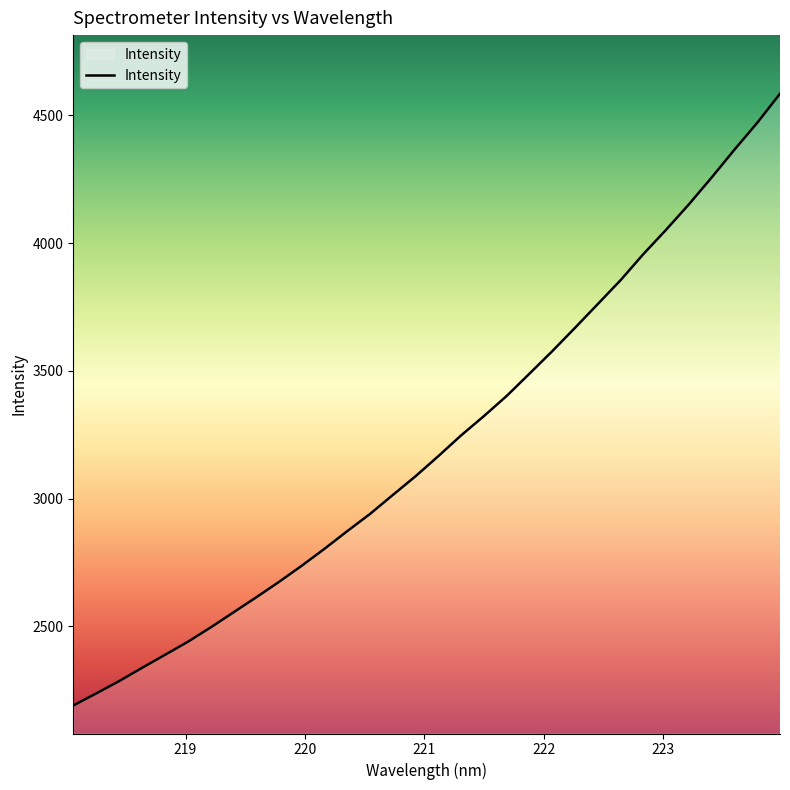

Count the number of values greater than 3166.

16